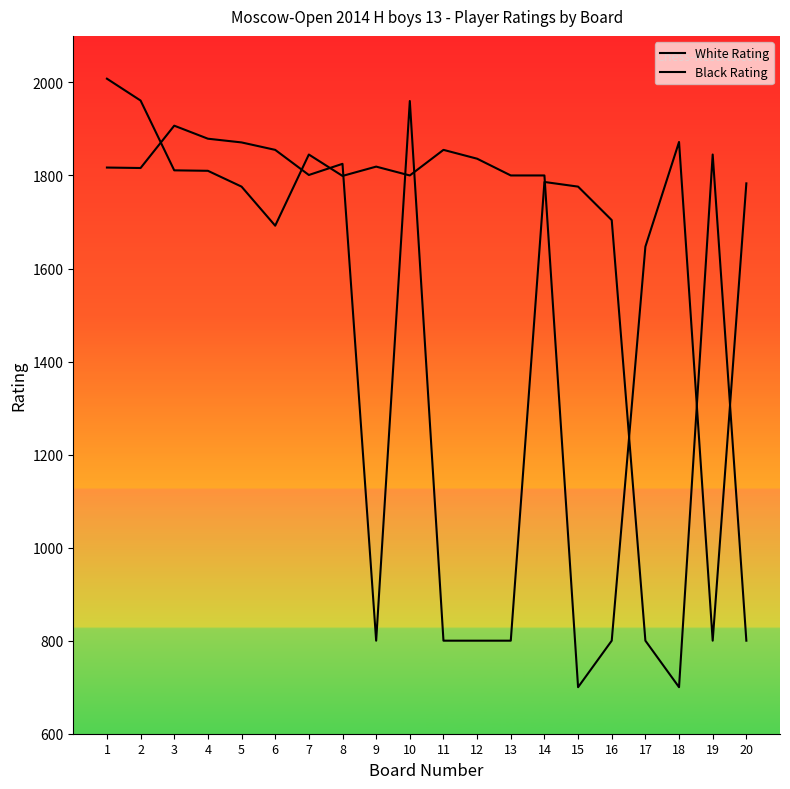

What is the smallest value displayed?

700